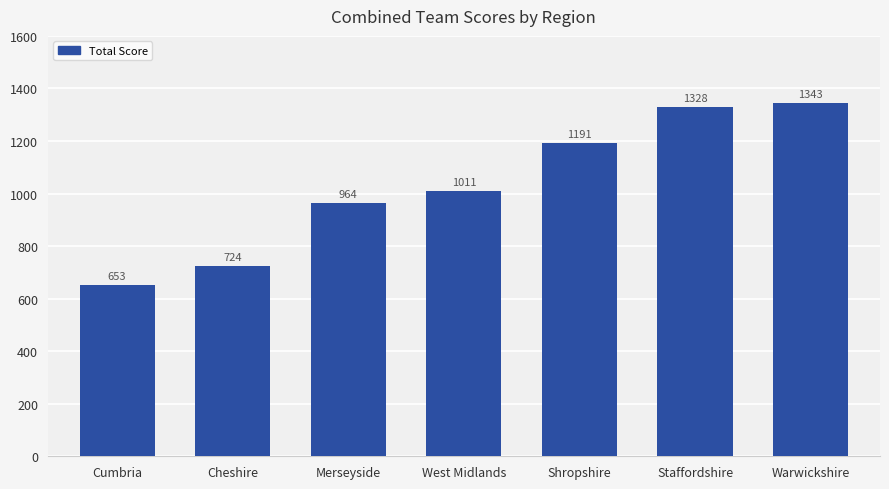

What is the change in value from Merseyside to Shropshire?

+227